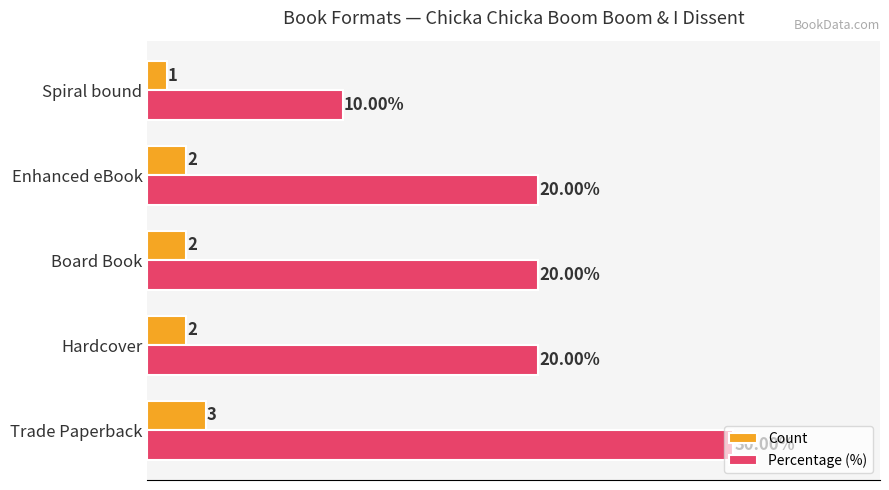

Which category has the highest value across all series?

Trade Paperback